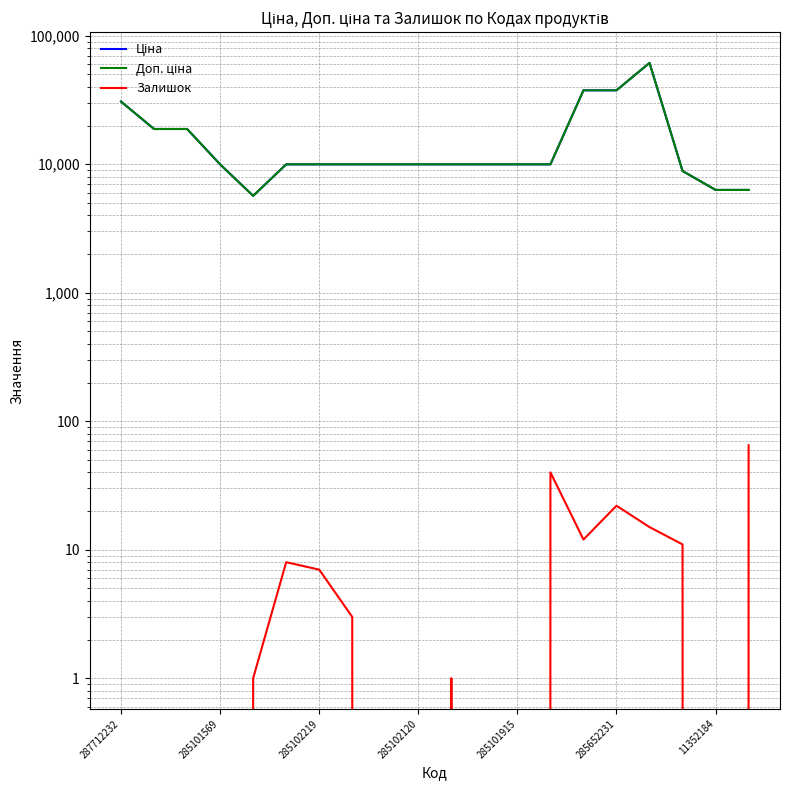

True or false: Доп. ціна and Залишок intersect in this chart.

False